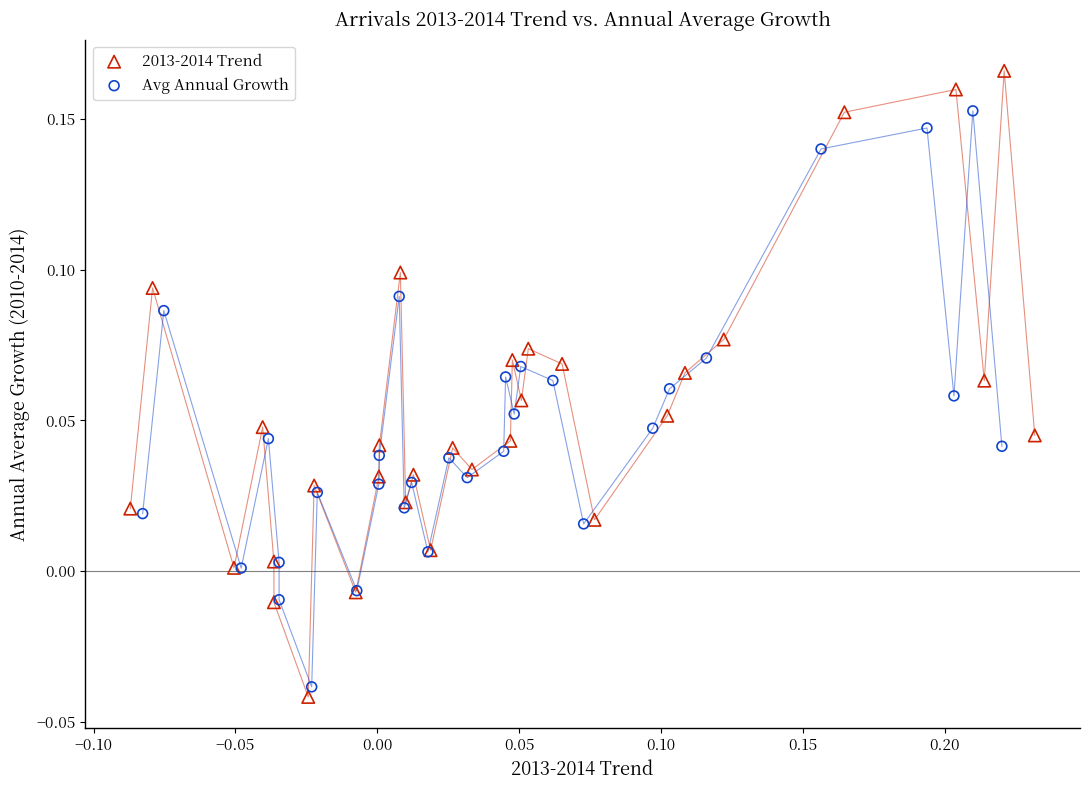

Which series reaches the maximum Y coordinate?

2013-2014 Trend